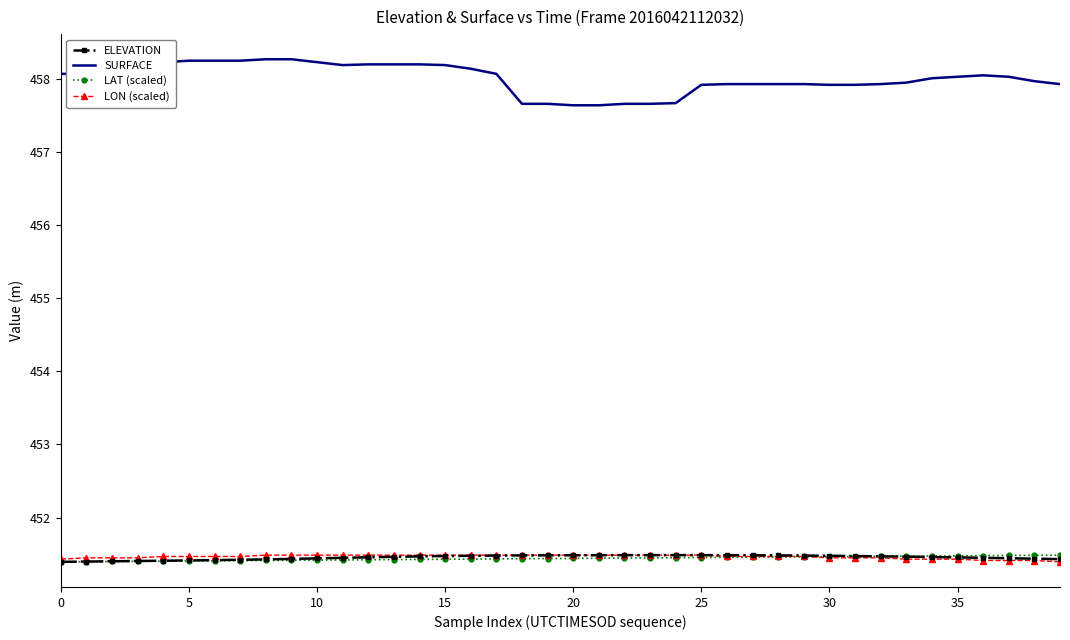

True or false: SURFACE and LON (scaled) intersect in this chart.

False